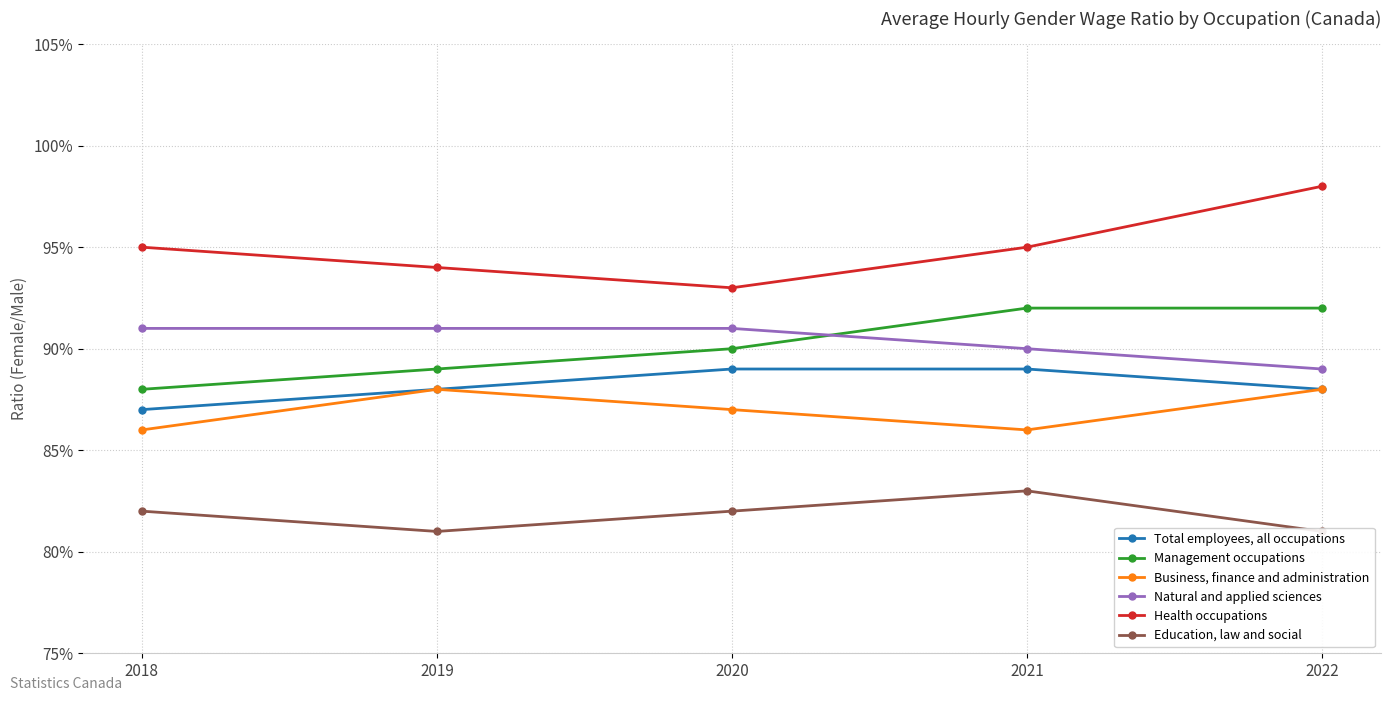

Which label corresponds to the largest value in the chart?

2022